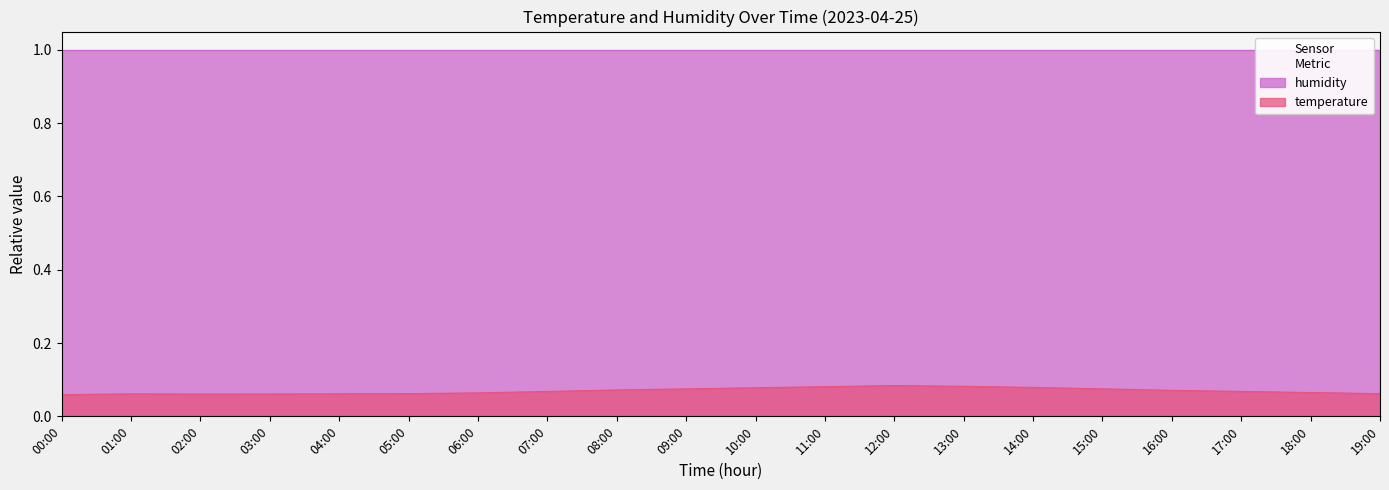

What is the value of the 19th point from the left?

0.1